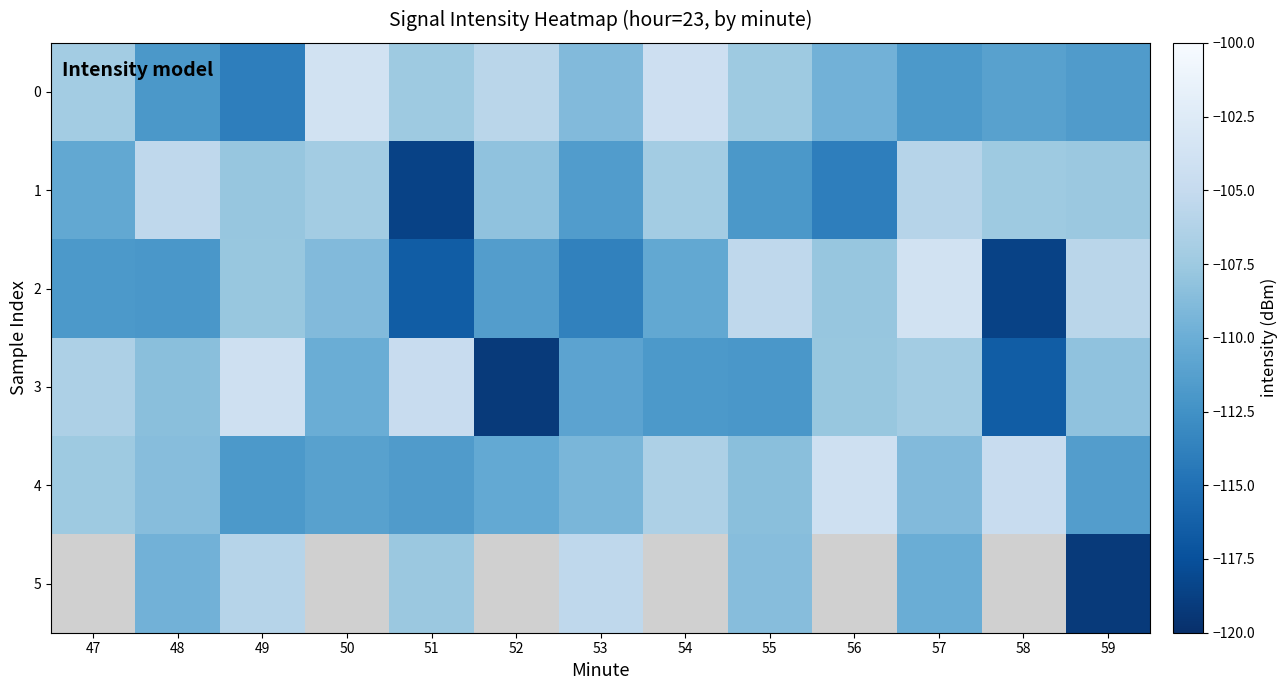

At which label does 1 first exceed -107?

48